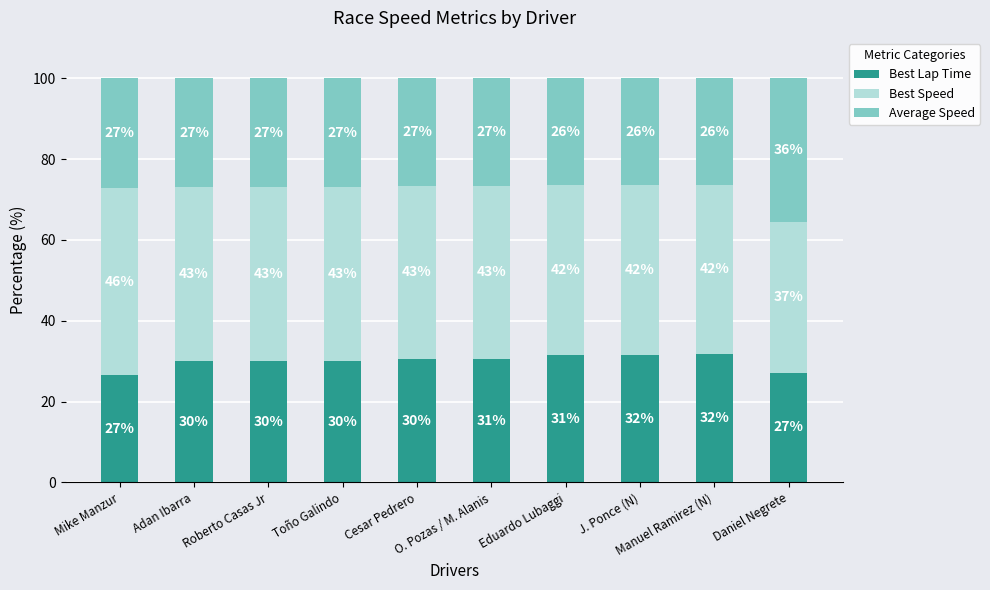

What is the lowest value of the Best Lap Time series?

26.6